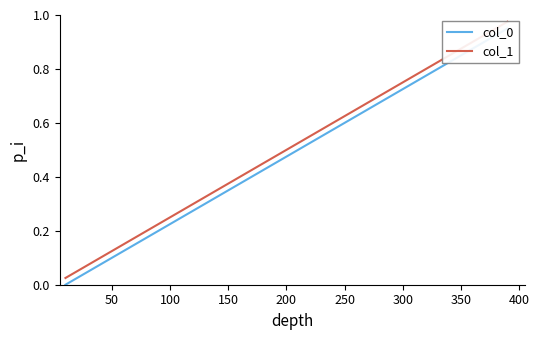

Is this an area chart (filled region under the line)?

No